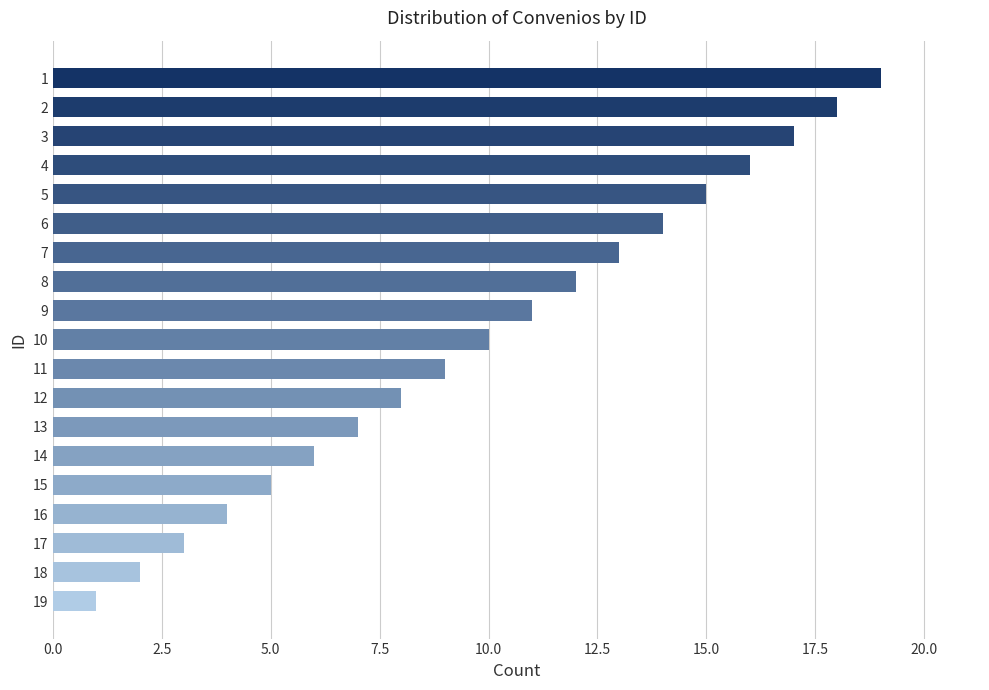

Is it true that the value at 5 is 15?

True